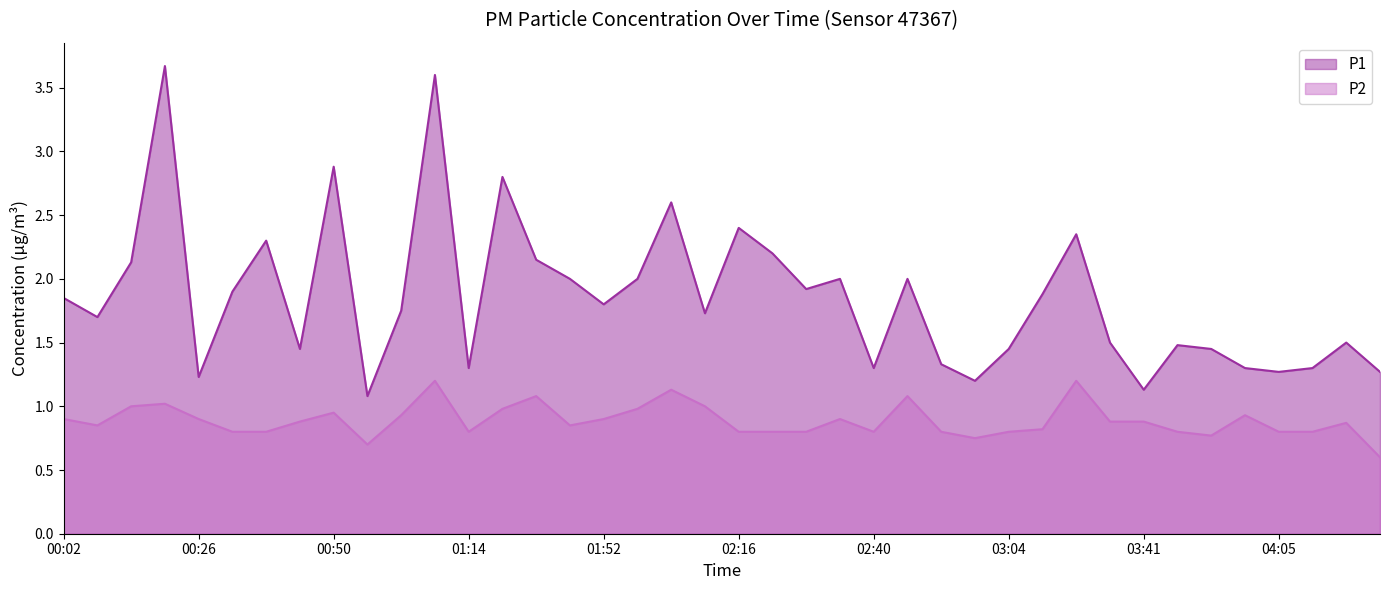

In P1, how many points are lower than both neighbors (excluding endpoints)?

12